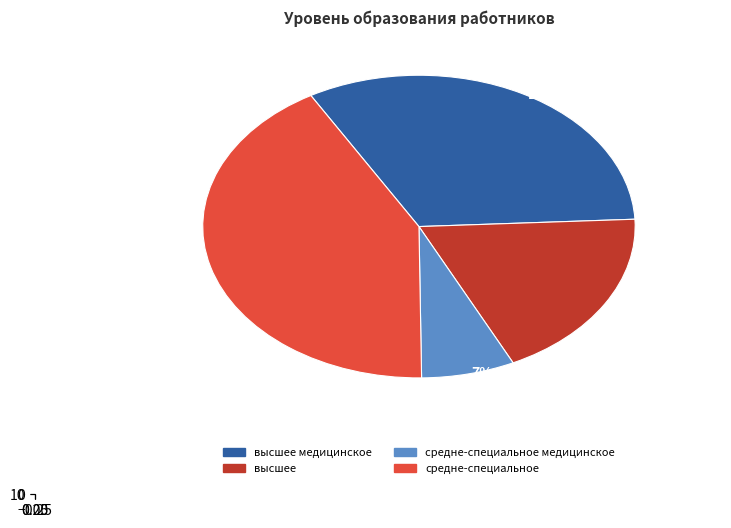

Rank the categories by value from lowest to highest.

средне-специальное медицинское, высшее, высшее медицинское, средне-специальное